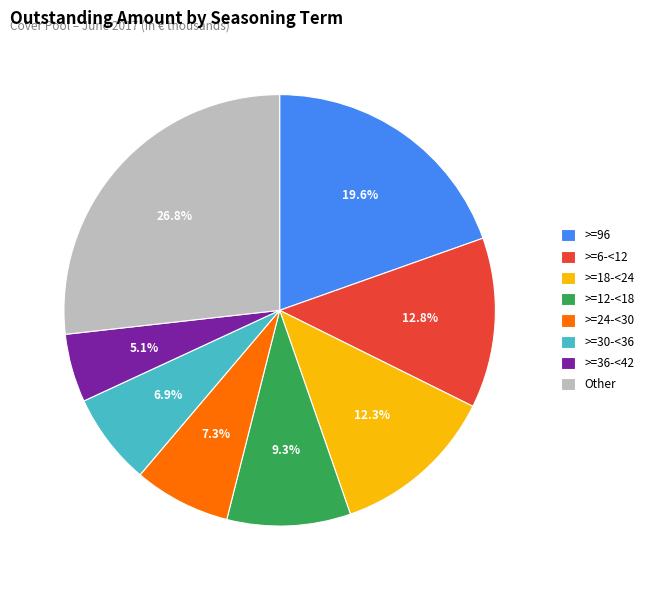

Is there a majority slice in this chart?

No